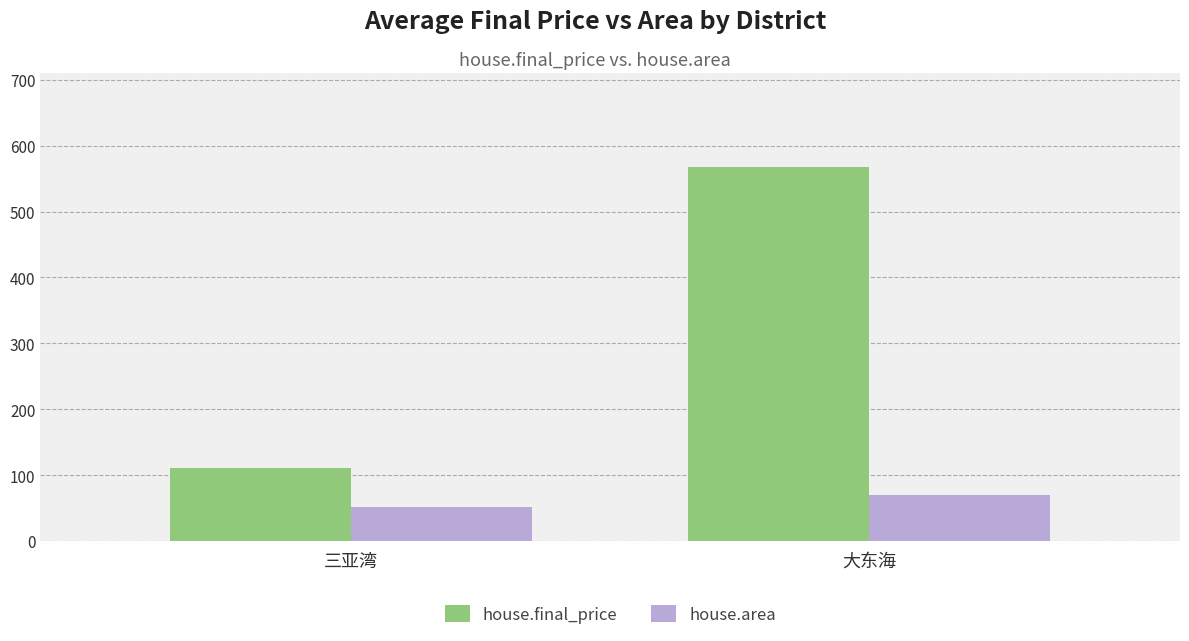

What is the difference between the highest and lowest values at 三亚湾?

59